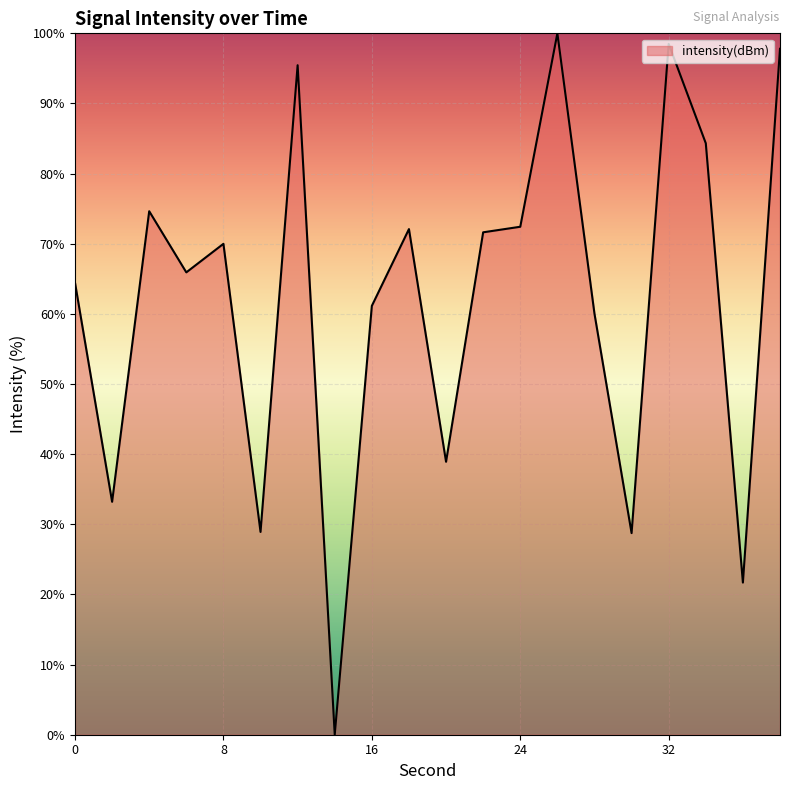

What is the difference between the maximum and minimum values?

100.0